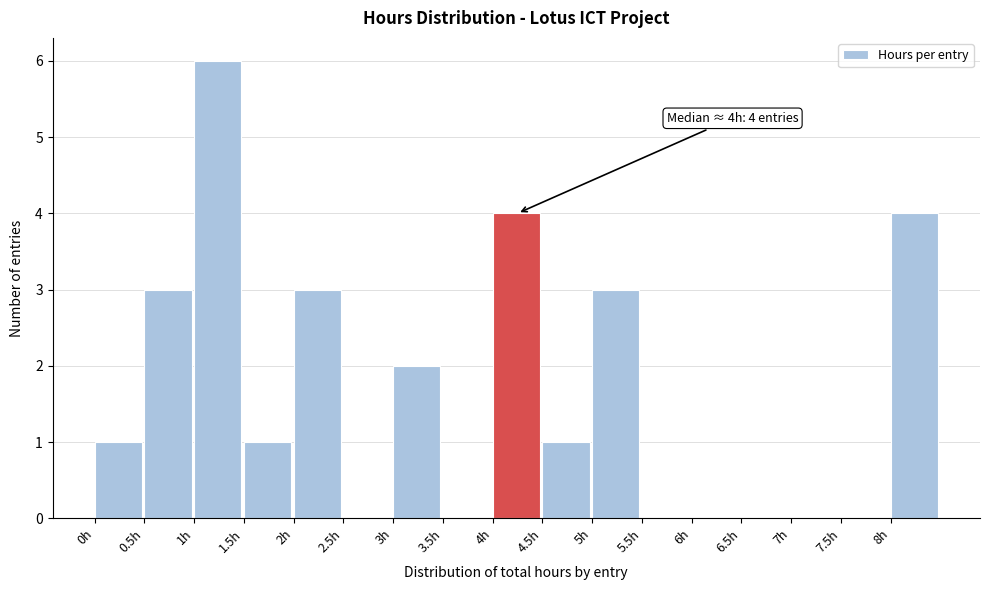

Over which range of the x-axis is the bar tallest?

1.0 to 1.5